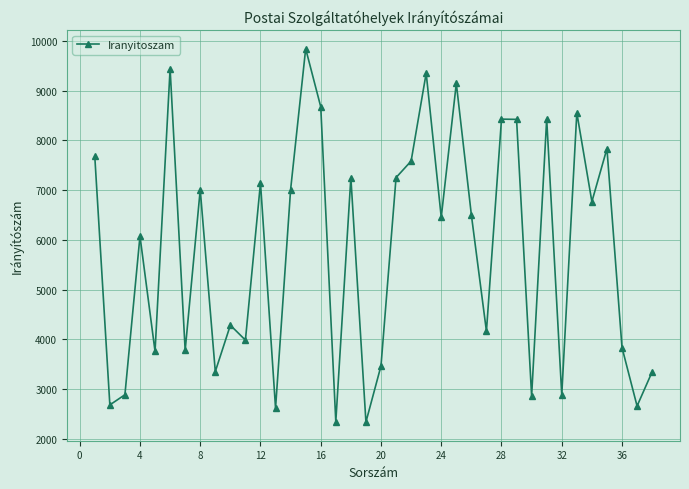

How many points are lower than both their immediate neighbors (excluding endpoints)?

14